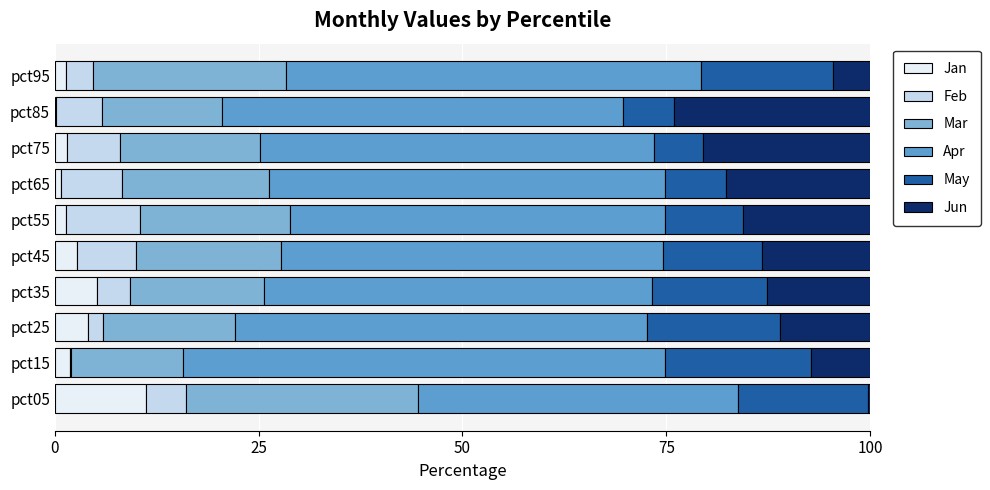

What is the maximum value for Jan?

11.2